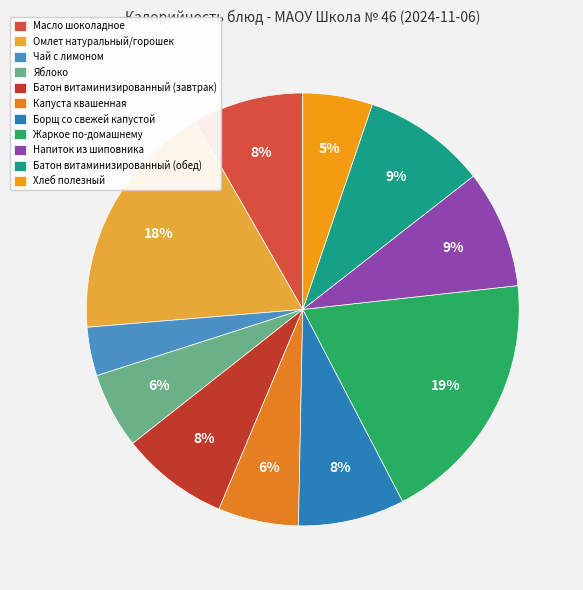

To the nearest percent, what is the difference between the Жаркое по-домашнему and Яблоко slice percentages?

13%